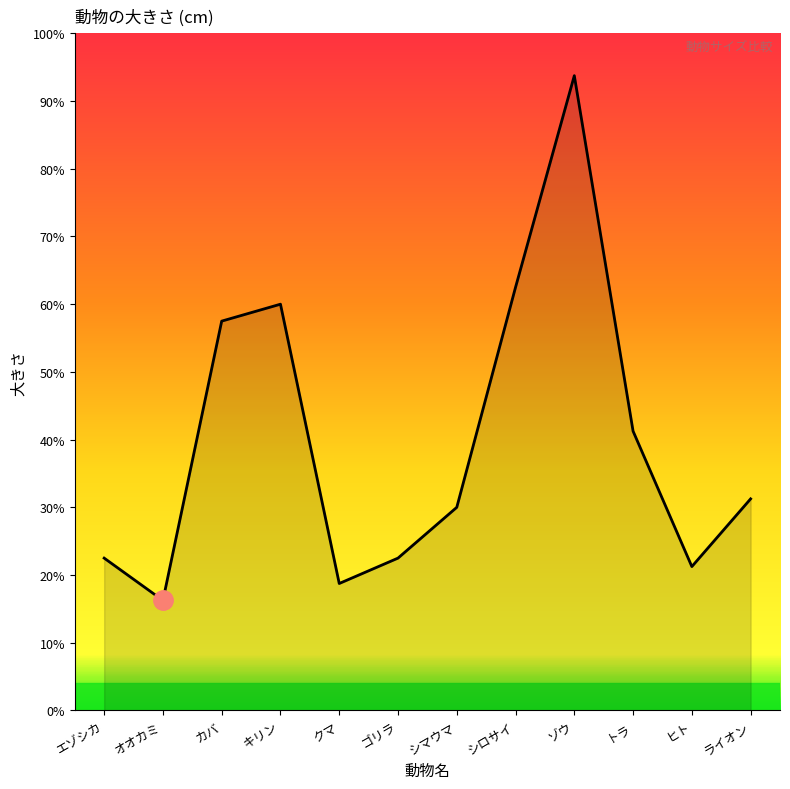

Reading right to left, extract all data points from this chart.

ライオン=250	ヒト=170	トラ=330	ゾウ=750	シロサイ=500	シマウマ=240	ゴリラ=180	クマ=150	キリン=480	カバ=460	オオカミ=130	エゾシカ=180